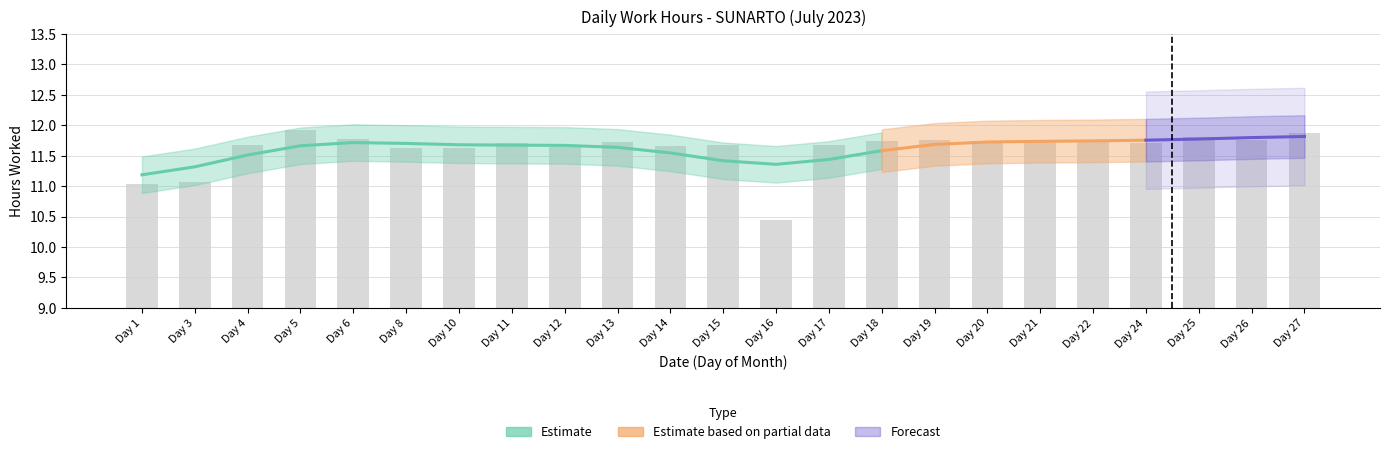

Is it true that the value at Day 1 is 3.8?

False